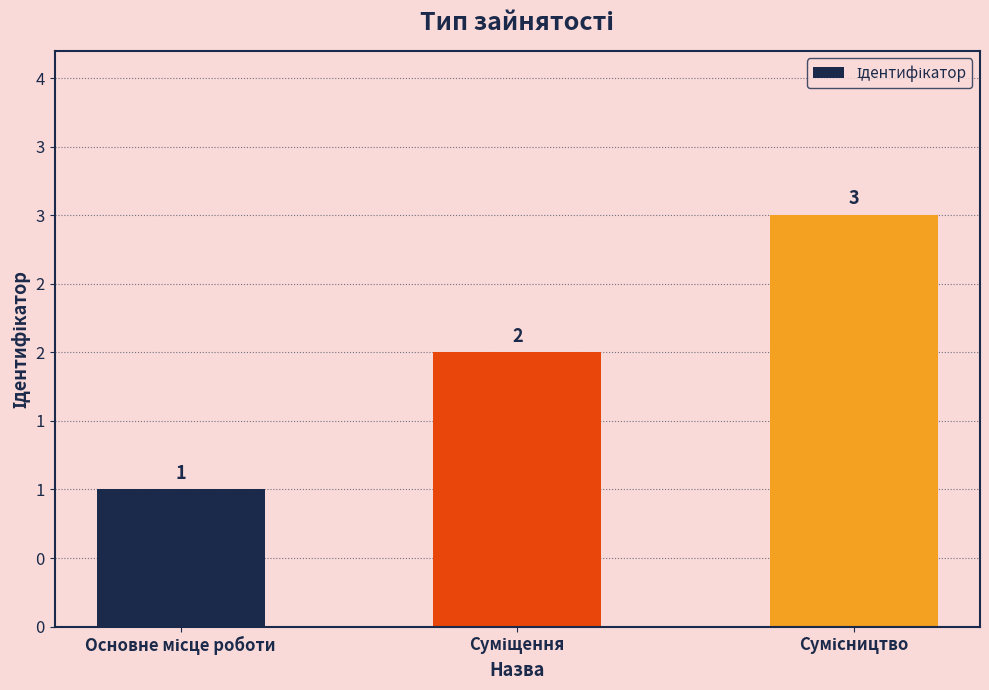

At which category does the chart reach its peak across all series?

Сумісництво